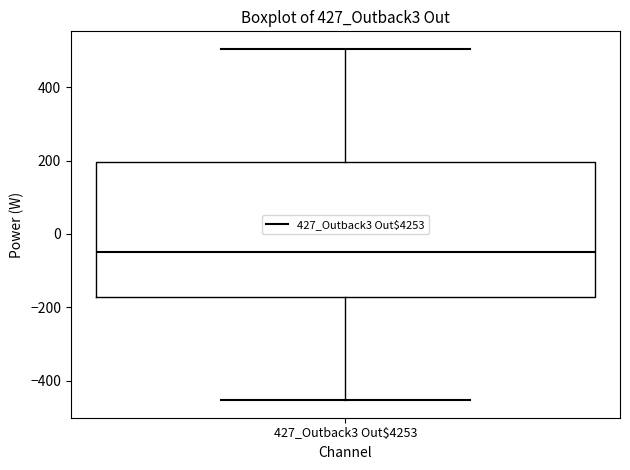

Transcribe this box plot: give where the median line is, the range the box spans, and where the two whiskers end, as read against the y-axis. The values are not printed on the chart, so give them approximately, as read against the axis.

median -40, box -180 to 200, whiskers -460 to 500